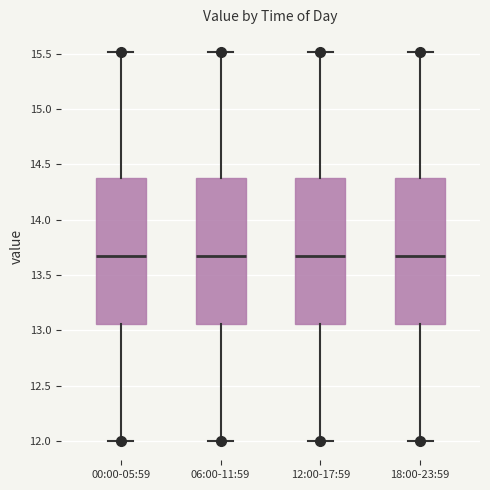

Where is the upper edge of the box for 18:00-23:59 on the y-axis? The values are not printed on the chart, so give them approximately, as read against the axis.

14.40